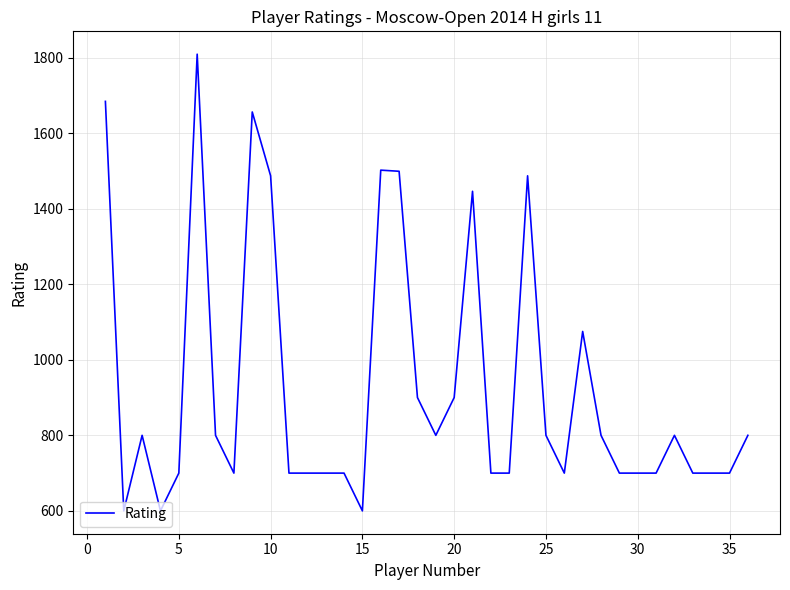

What is the average value?

926